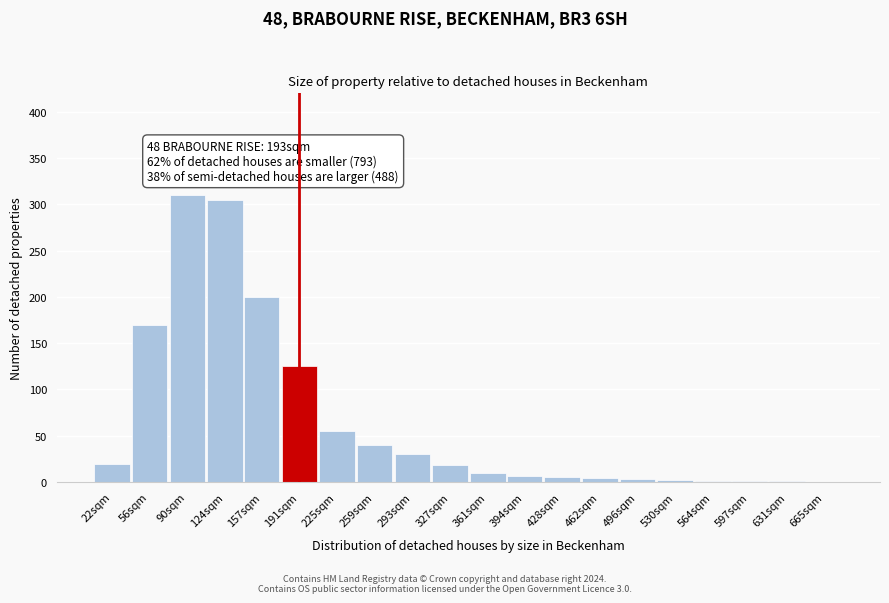

What is the sum of all values?

1307